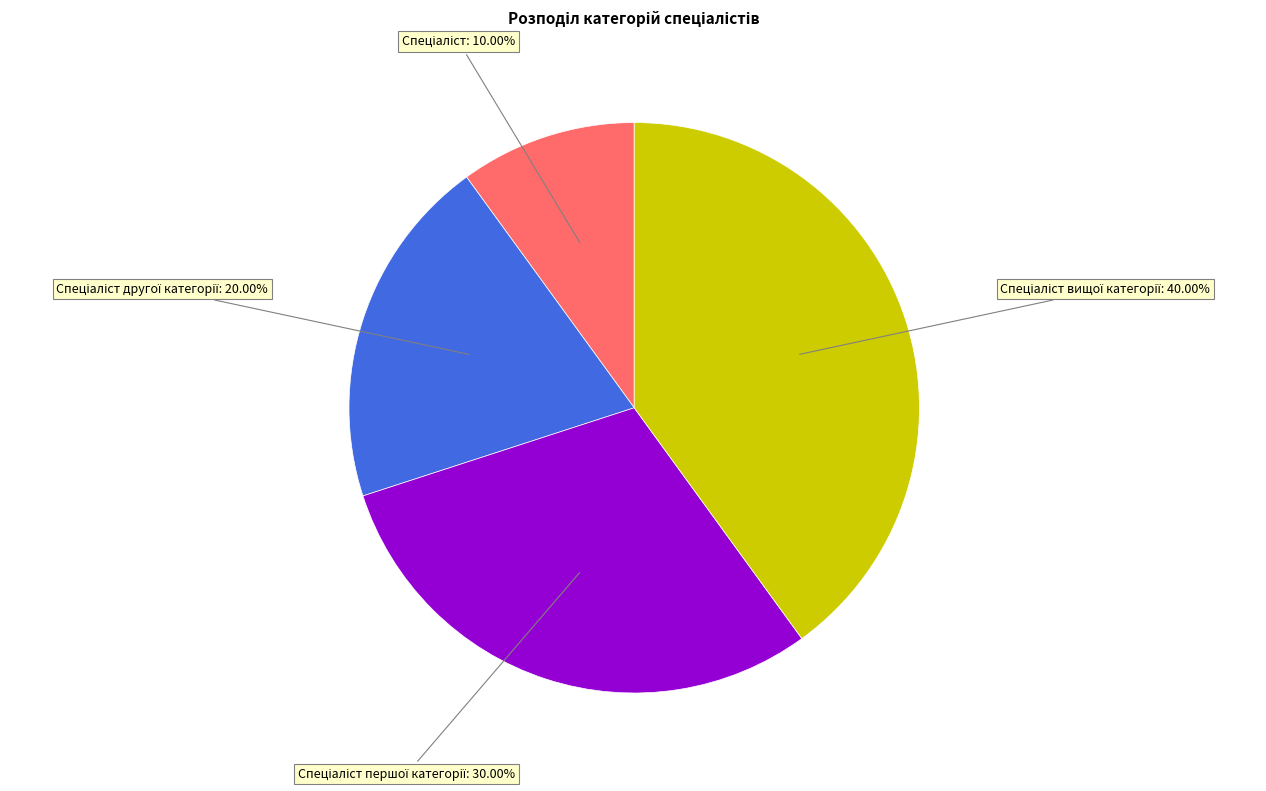

Count the number of slices in the pie.

4